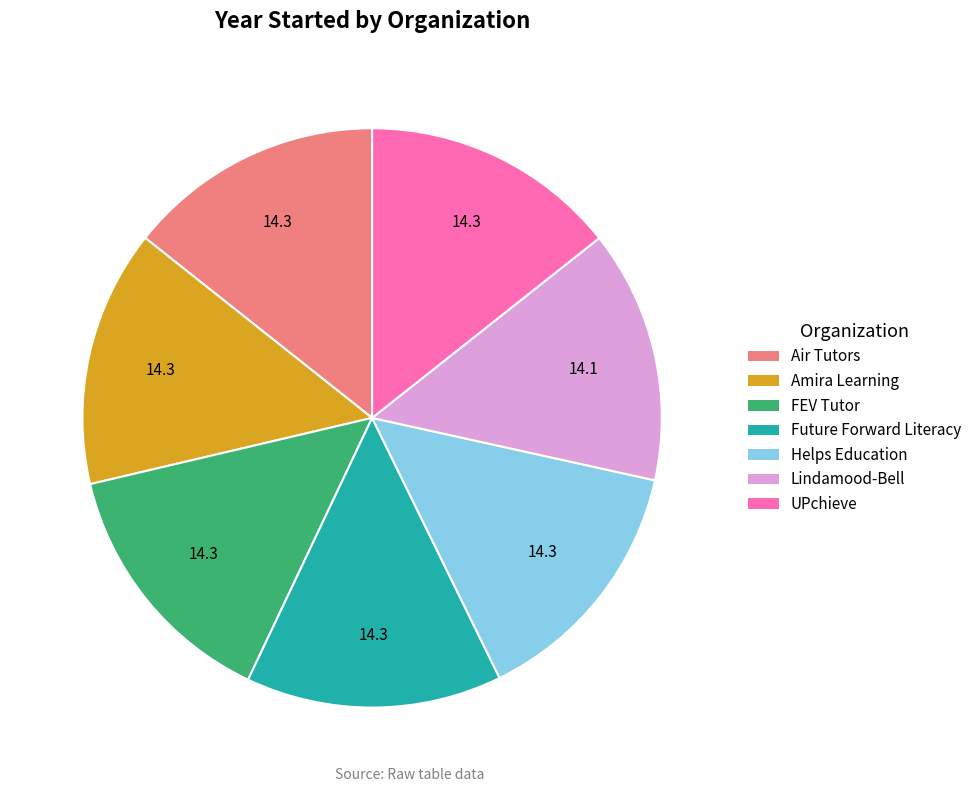

How many slices are in this pie chart?

7